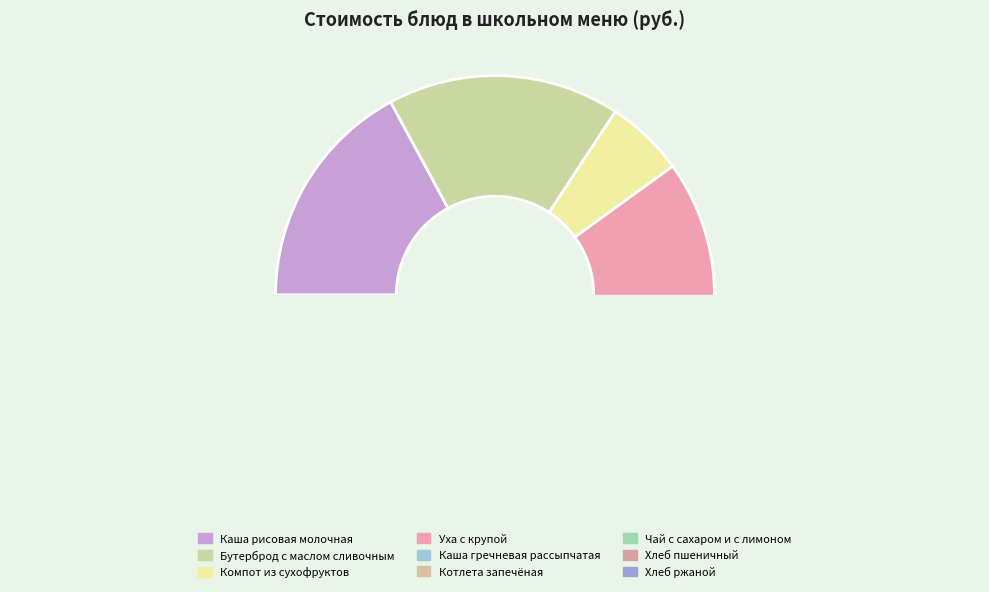

To the nearest percent, what portion does Хлеб пшеничный represent?

4%